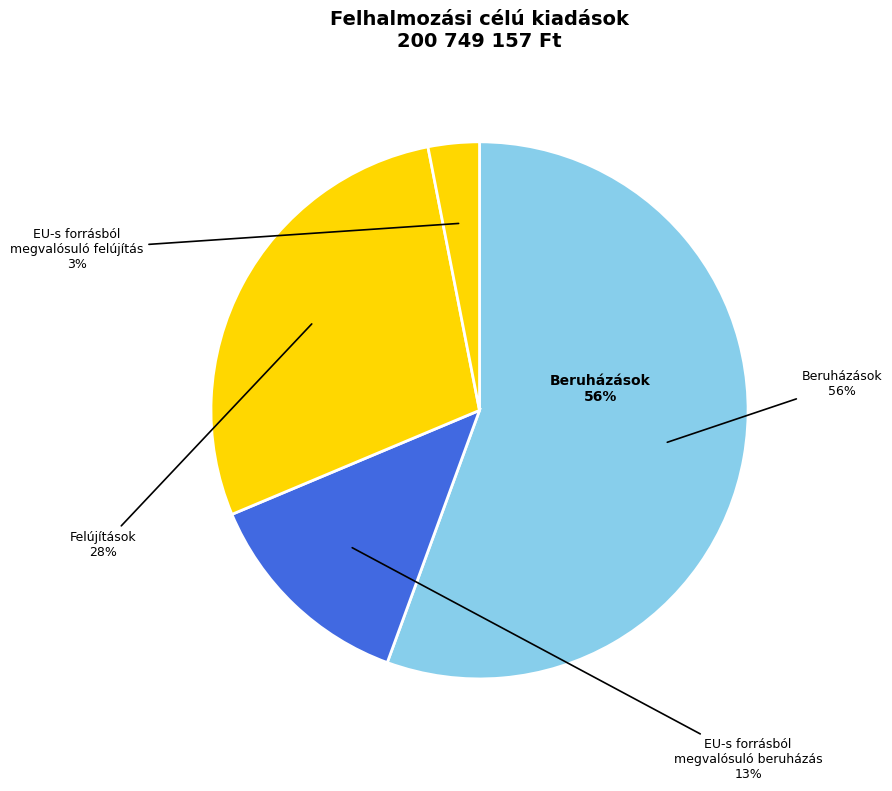

Is there a majority slice in this chart?

Yes